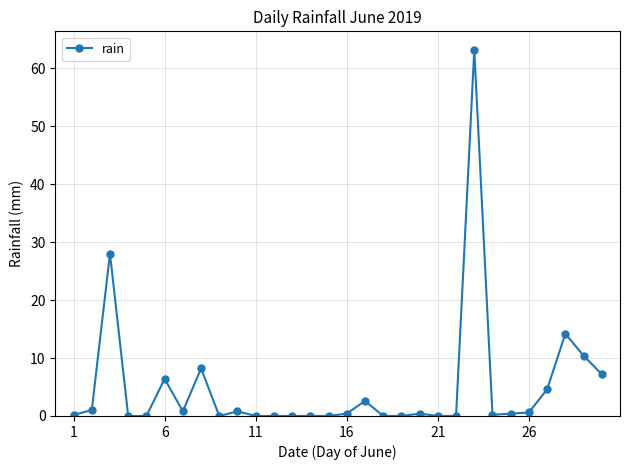

True or false: the data has more than 0 interior local peaks.

True